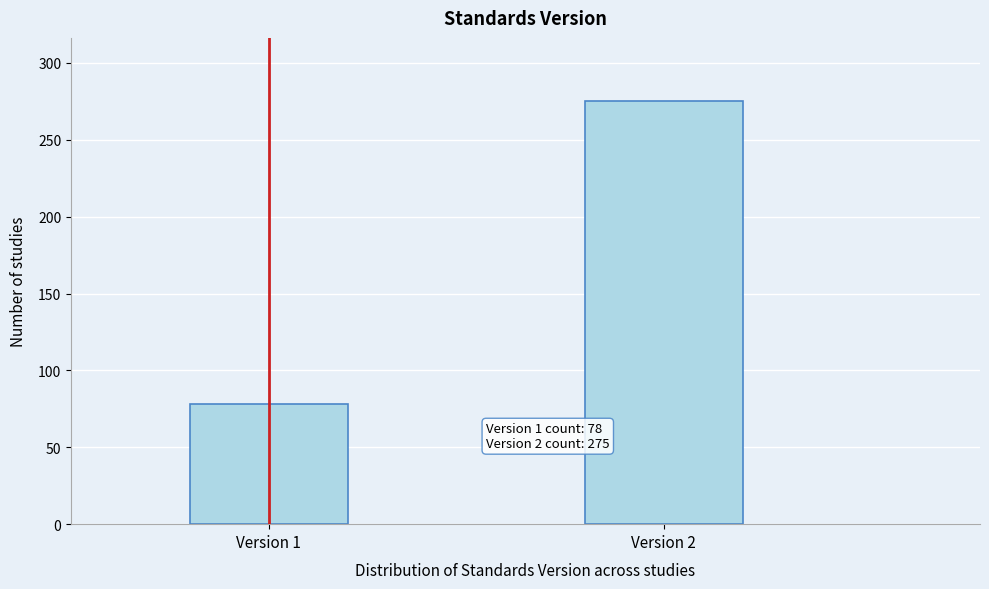

Reading left to right, extract all data points from this chart.

Version 1=78	Version 2=275